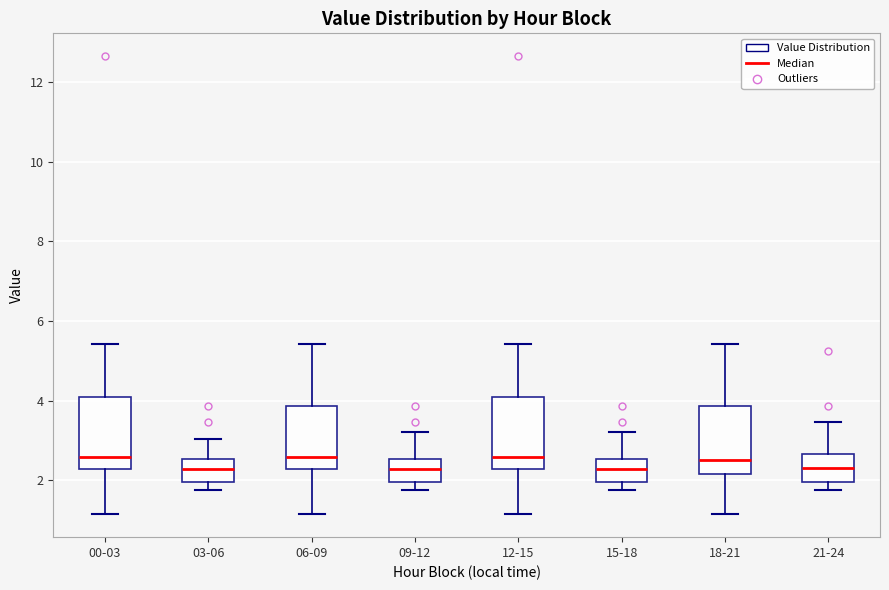

Reading left to right, transcribe this box plot: for each box, give where its median line is, the range the box spans, and where its two whiskers end, as read against the y-axis. The values are not printed on the chart, so give them approximately, as read against the axis.

00-03: median 2.6, box 2.2 to 4.2, whiskers 1.2 to 5.4
03-06: median 2.2, box 2.0 to 2.6, whiskers 1.8 to 3.0
06-09: median 2.6, box 2.2 to 3.8, whiskers 1.2 to 5.4
09-12: median 2.2, box 2.0 to 2.6, whiskers 1.8 to 3.2
12-15: median 2.6, box 2.2 to 4.2, whiskers 1.2 to 5.4
15-18: median 2.2, box 2.0 to 2.6, whiskers 1.8 to 3.2
18-21: median 2.6, box 2.2 to 3.8, whiskers 1.2 to 5.4
21-24: median 2.4, box 2.0 to 2.6, whiskers 1.8 to 3.4